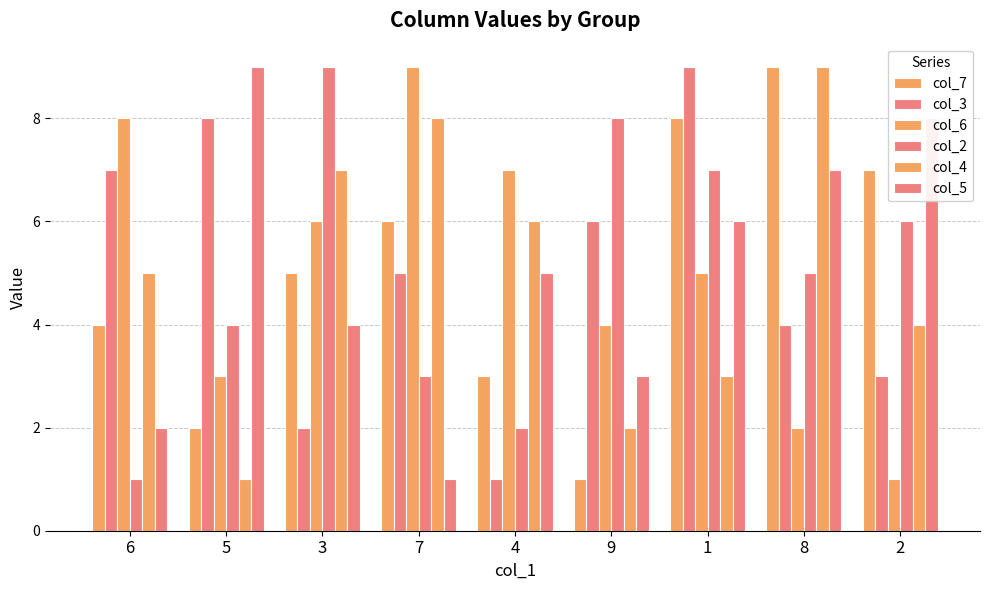

How many data points does each series have?

9